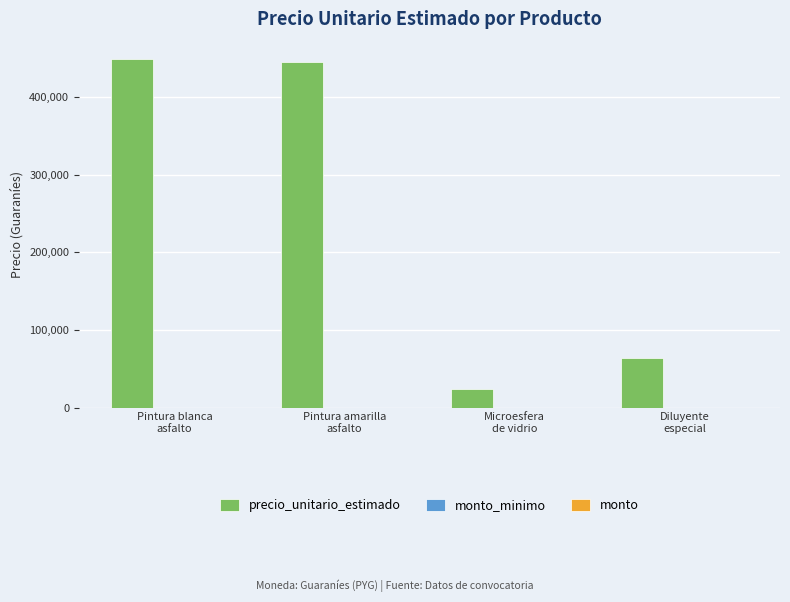

What is the greatest value displayed?

449000